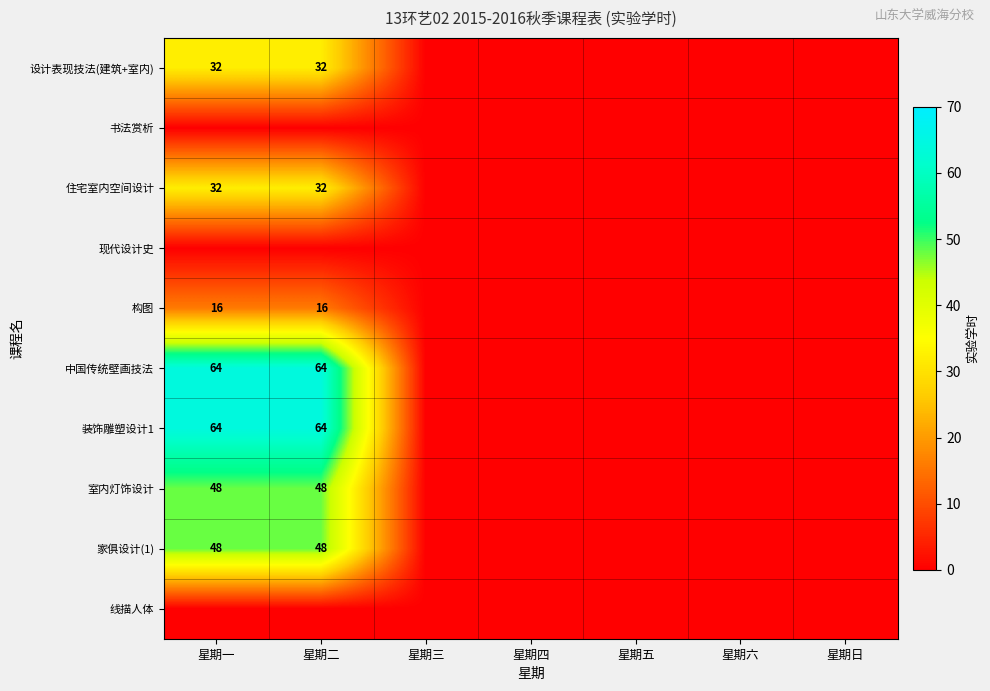

Is the value of 家俱设计(1) at 星期五 greater than the value of 构图 at 星期二?

No